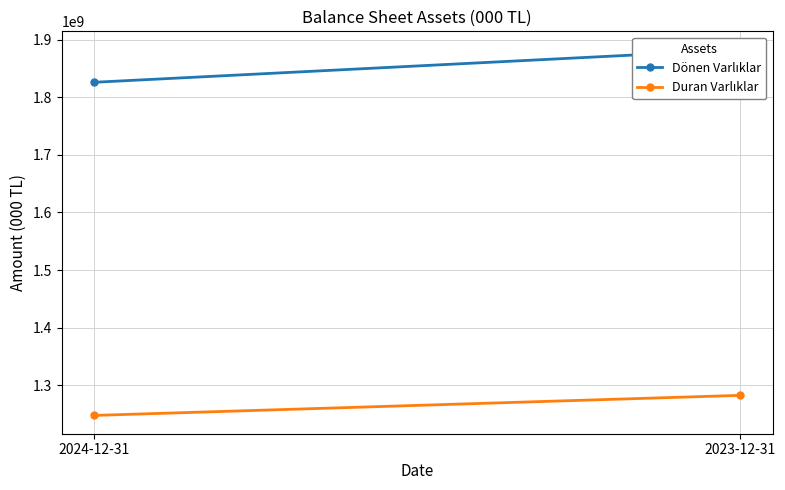

What are all the series names shown in the legend?

Dönen Varlıklar, Duran Varlıklar